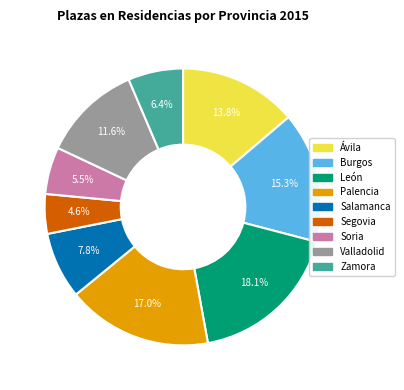

Does Segovia represent more than half of the total?

No